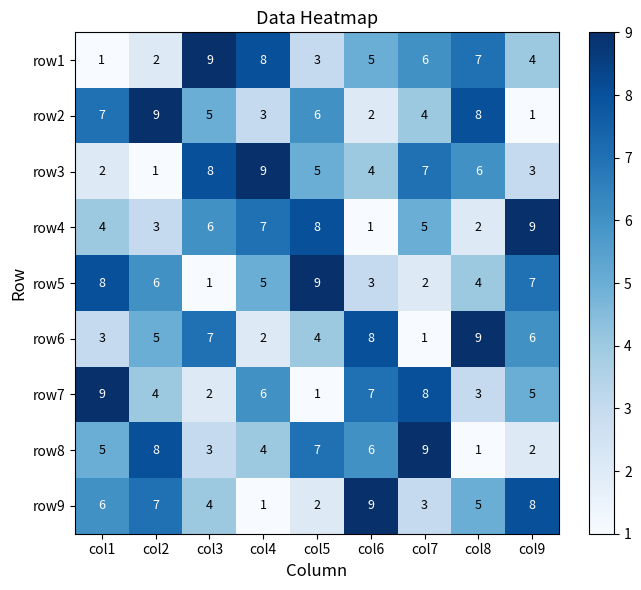

At which label is row5 closest to 5?

col4